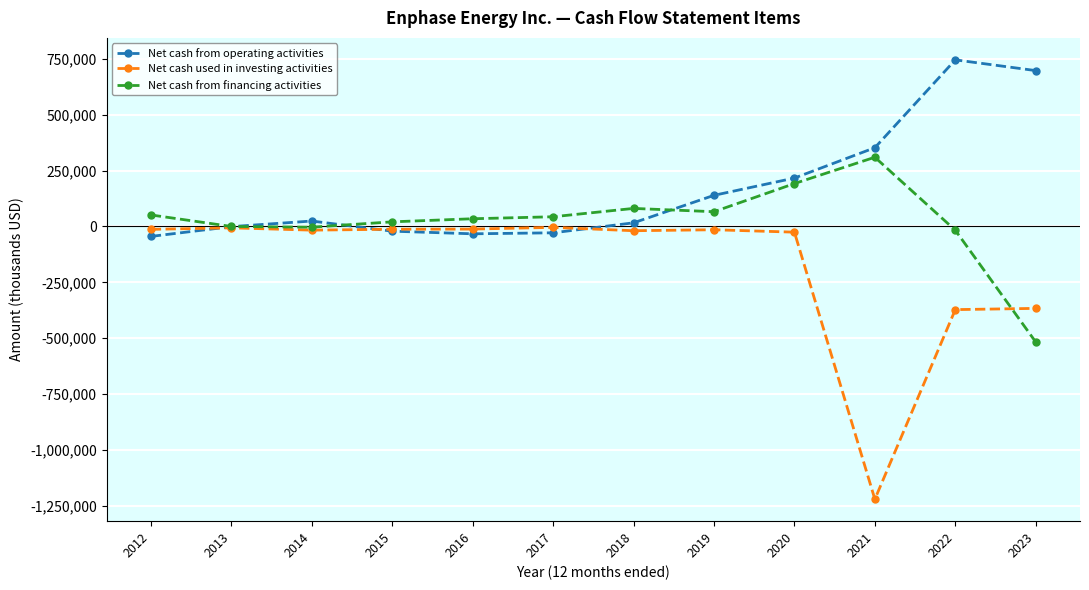

True or false: Net cash used in investing activities has a value of -25568 at 2020.

True